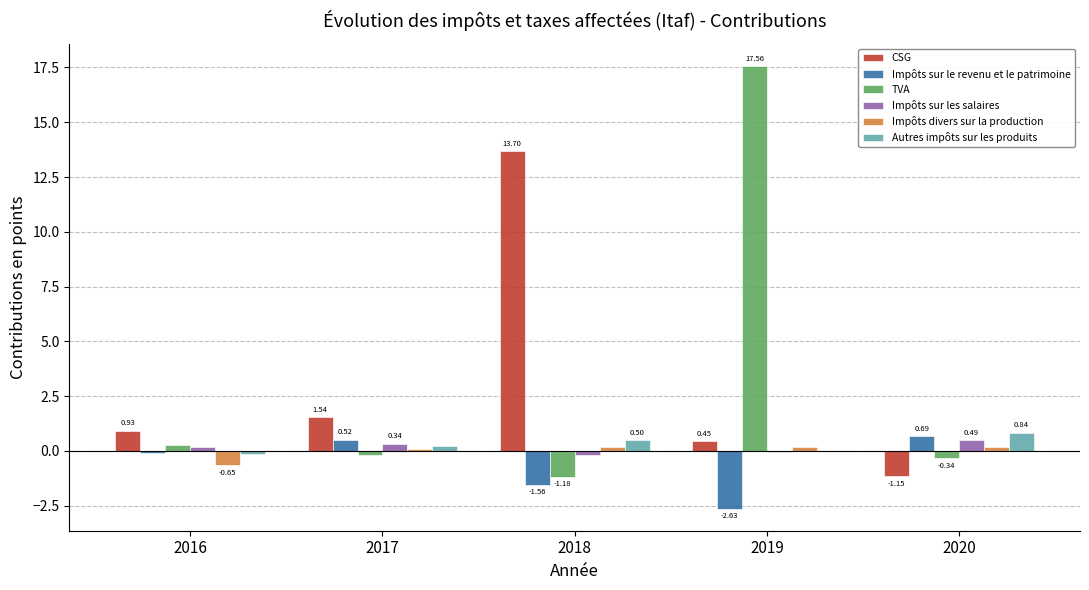

How many series are shown in this chart?

6